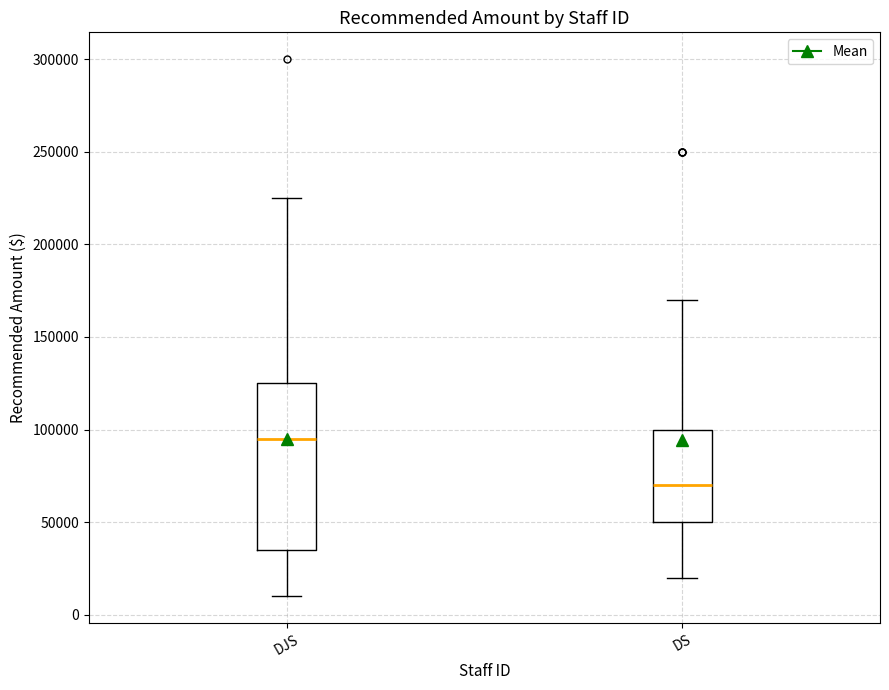

Reading left to right, transcribe this box plot: for each box, give where its median line is, the range the box spans, and where its two whiskers end, as read against the y-axis. The values are not printed on the chart, so give them approximately, as read against the axis.

DJS: median 95000, box 35000 to 125000, whiskers 10000 to 225000
DS: median 70000, box 50000 to 100000, whiskers 20000 to 170000